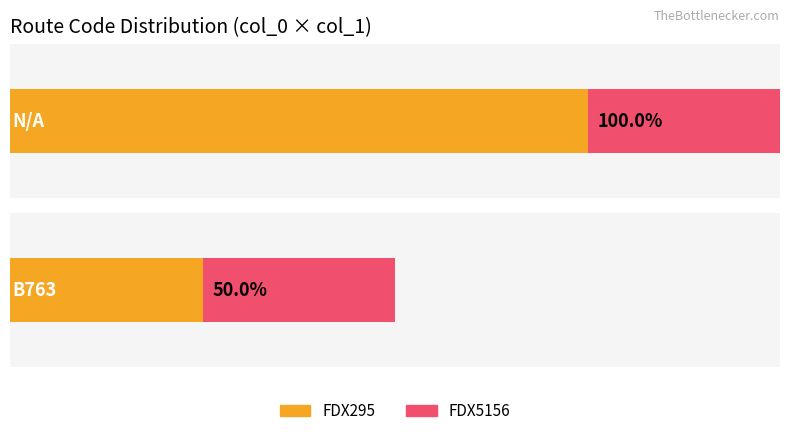

Between N/A and B763, which is larger?

N/A